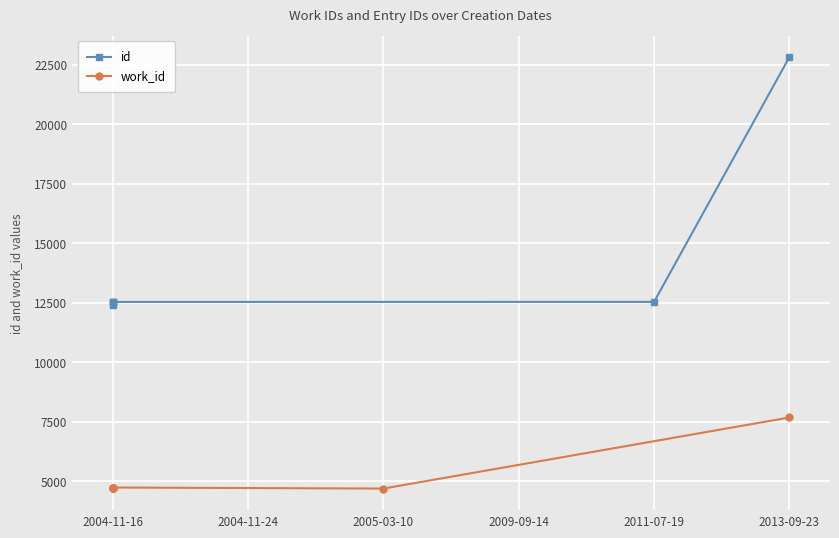

The value of work_id at 2004-11-16 is 7651. True or false?

False